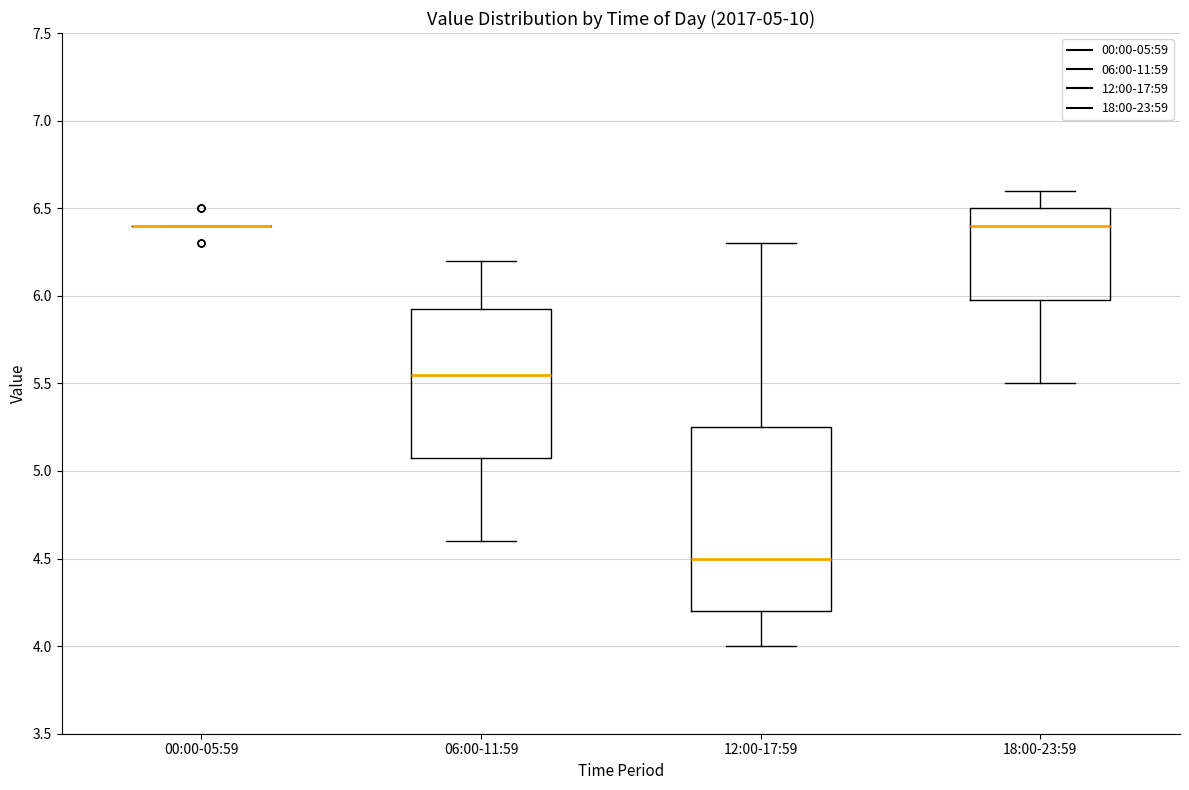

Which box is the tallest, from its lower edge to its upper edge?

12:00-17:59